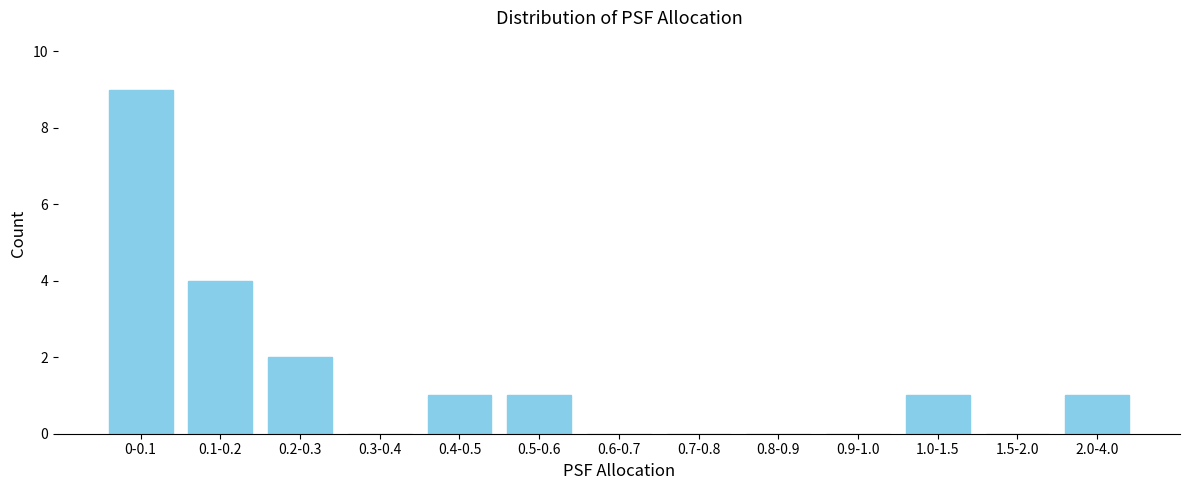

Reading left to right, transcribe all the data shown in this chart.

0-0.1=9	0.1-0.2=4	0.2-0.3=2	0.3-0.4=0	0.4-0.5=1	0.5-0.6=1	0.6-0.7=0	0.7-0.8=0	0.8-0.9=0	0.9-1.0=0	1.0-1.5=1	1.5-2.0=0	2.0-4.0=1